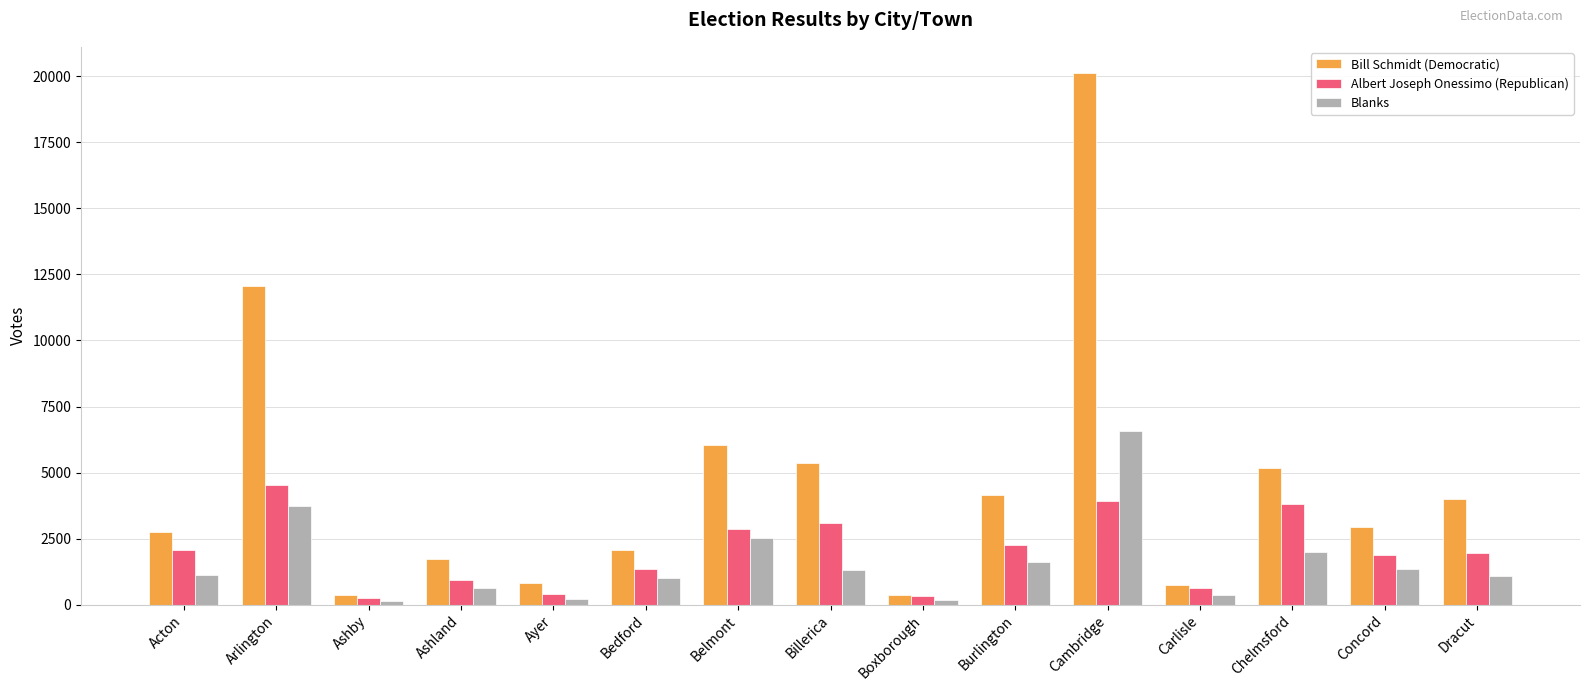

What is the spread (max minus min) of values at Burlington?

2509